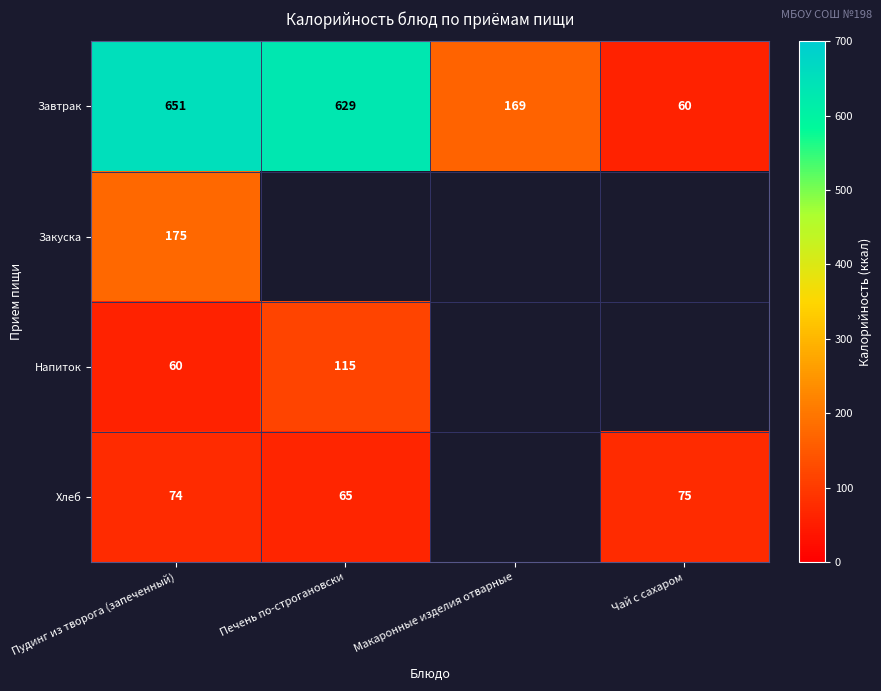

What is the total value across all series at Пудинг из творога (запеченный)?

960